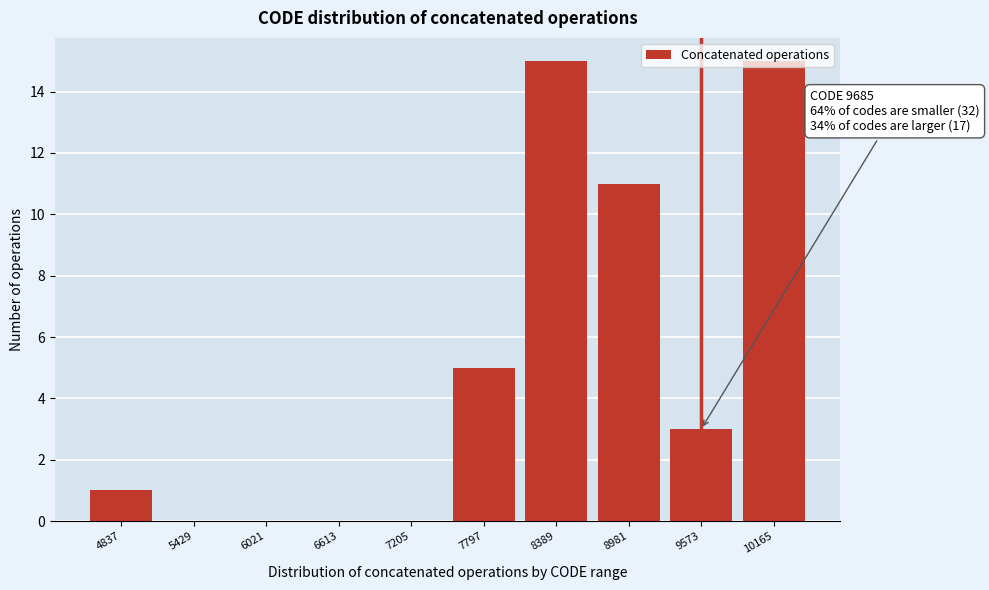

What is the sum of the values at 10165 and 6613?

15